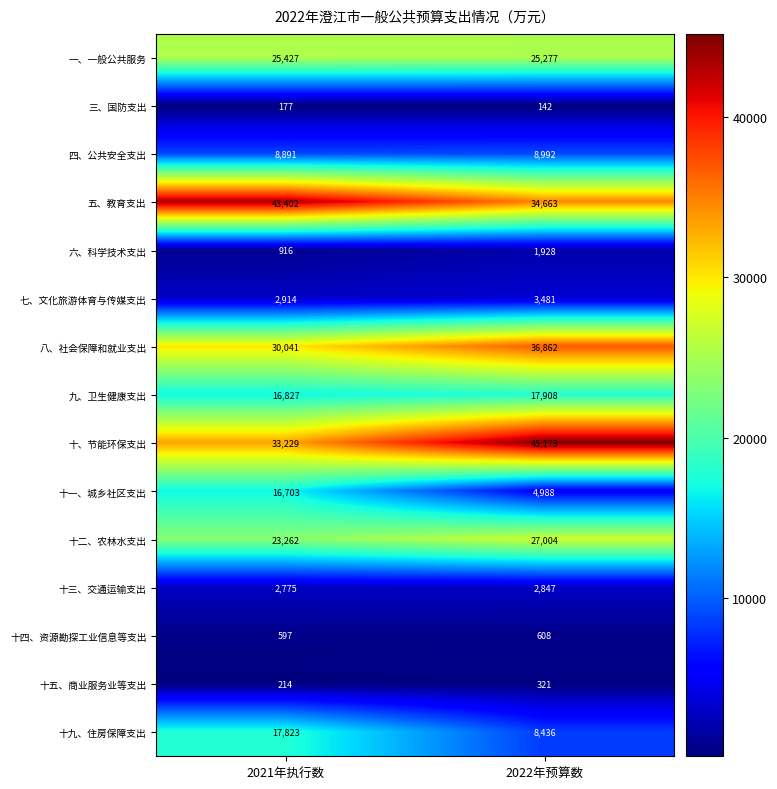

Which series changed the most between 2021年执行数 and 2022年预算数?

十、节能环保支出